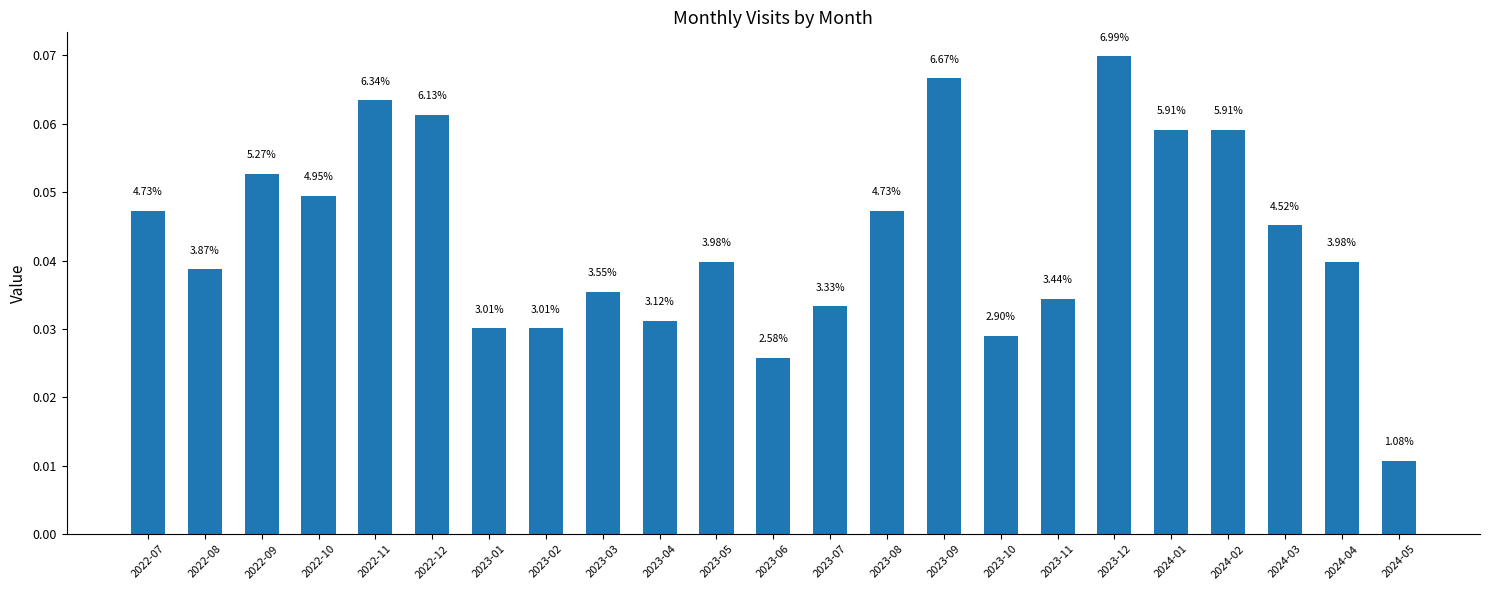

Which has a higher value, 2022-12 or 2022-09?

2022-12